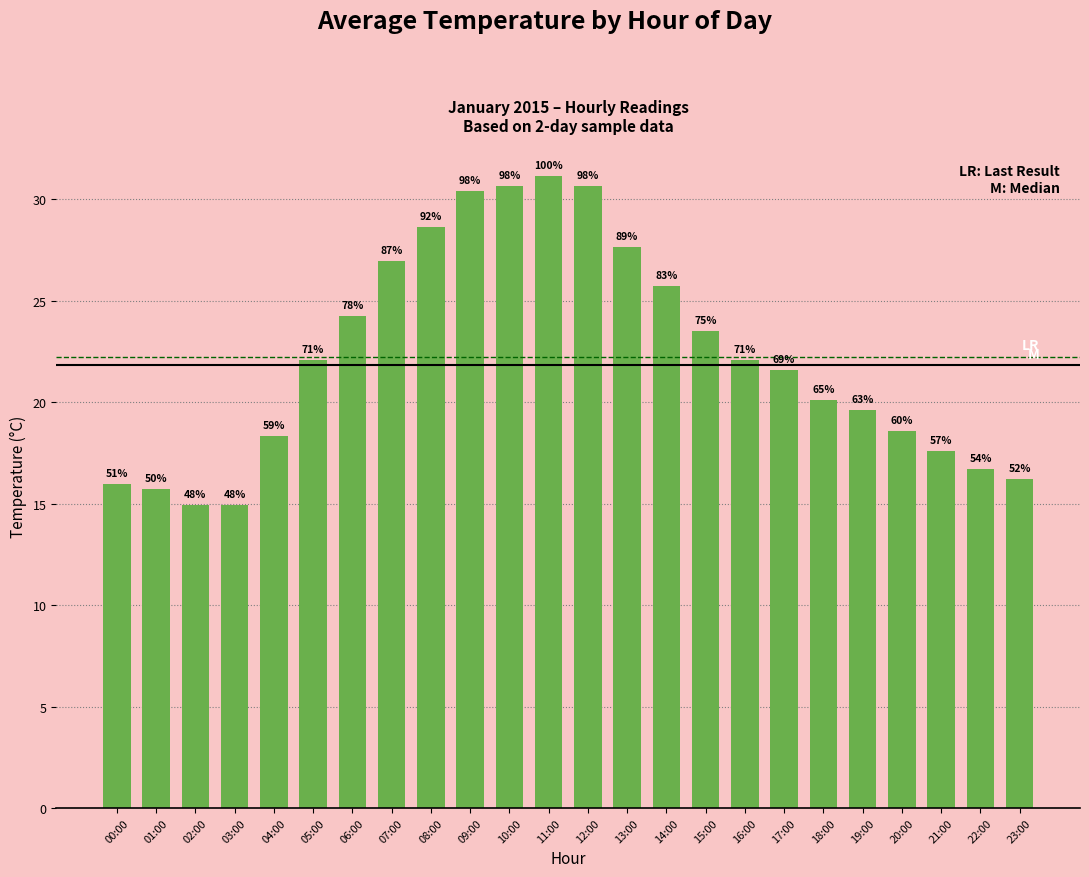

The value at 06:00 is 6.5. True or false?

False